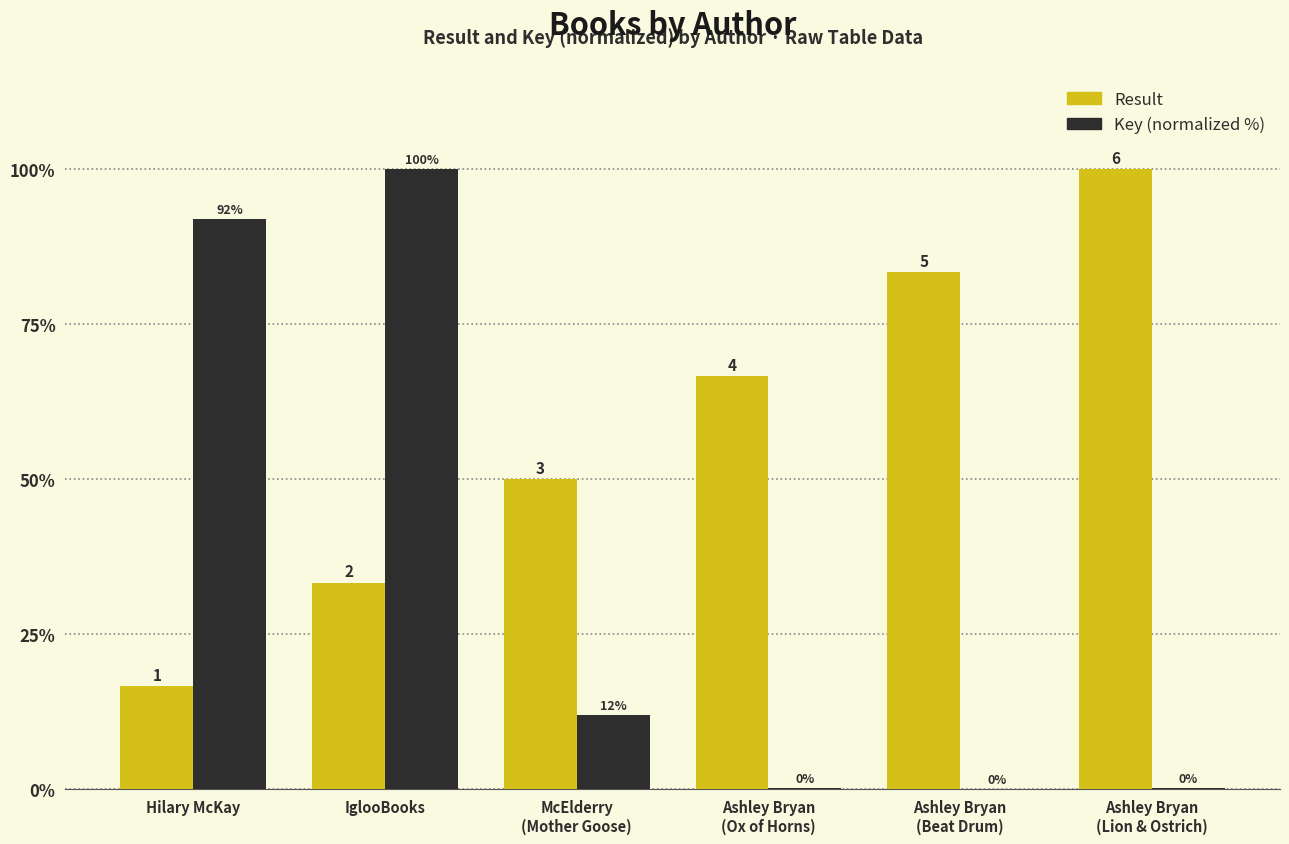

Which series has the widest spread of values?

Key (normalized %)